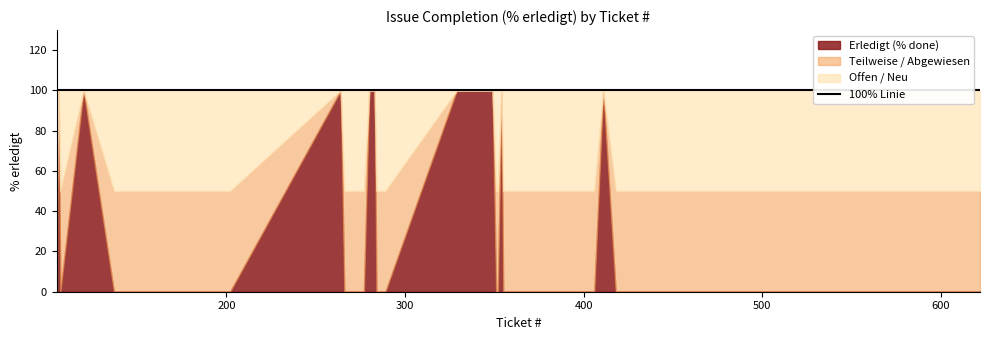

Rank the series by their maximum value, from highest to lowest.

Erledigt, Abgewiesen, Neu